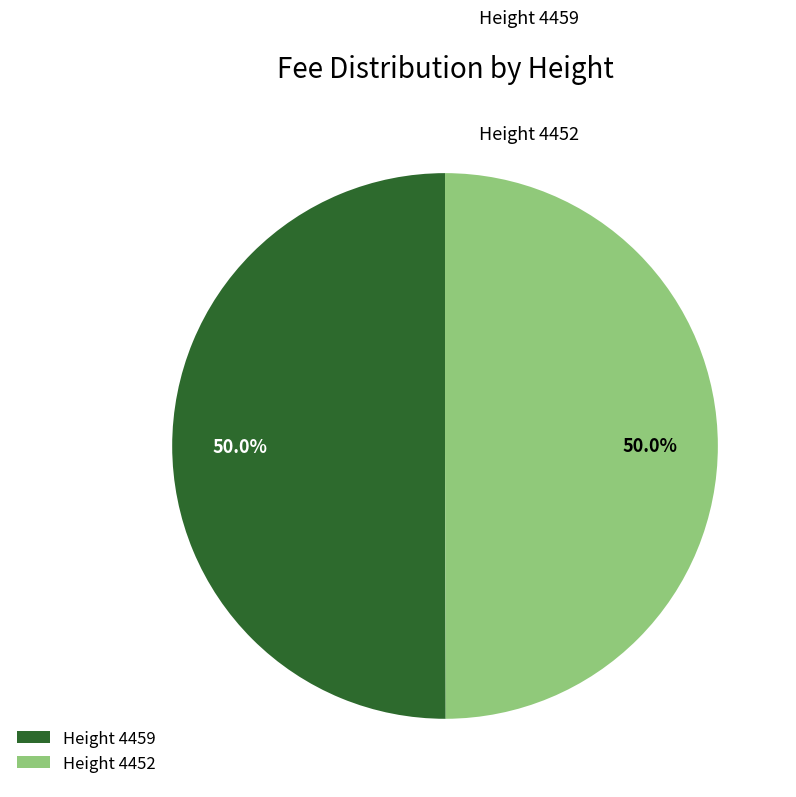

What is the ratio of the value at Height 4459 to the value at Height 4452?

1.0